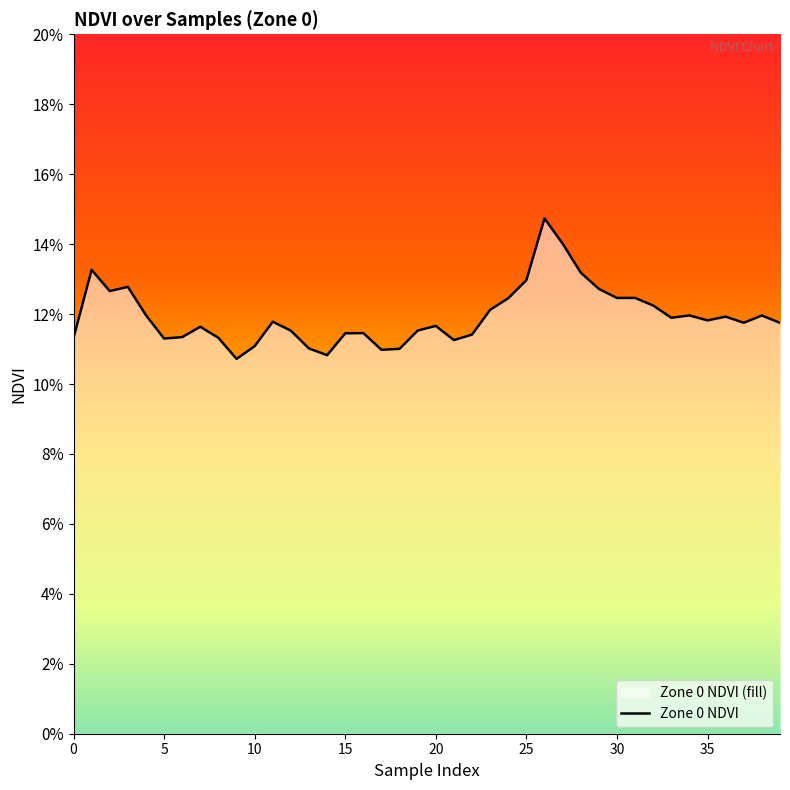

What value does the data have at 18?

0.1